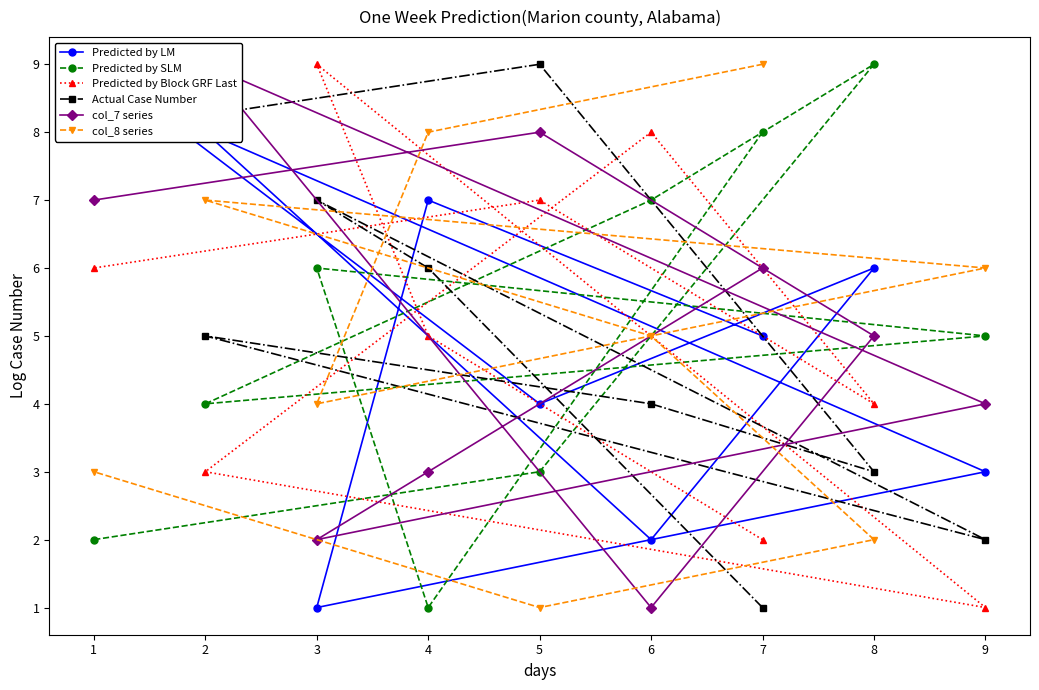

How many values in the col_7 series series exceed 5?

4